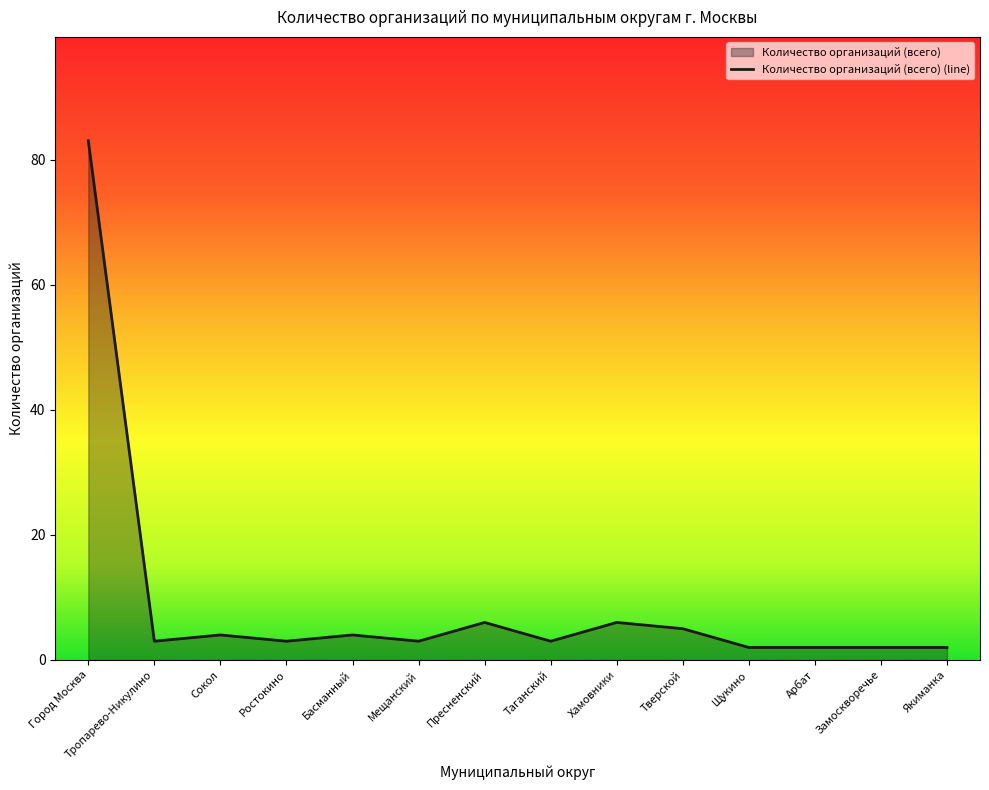

True or false: the data has more than 2 interior local peaks.

True